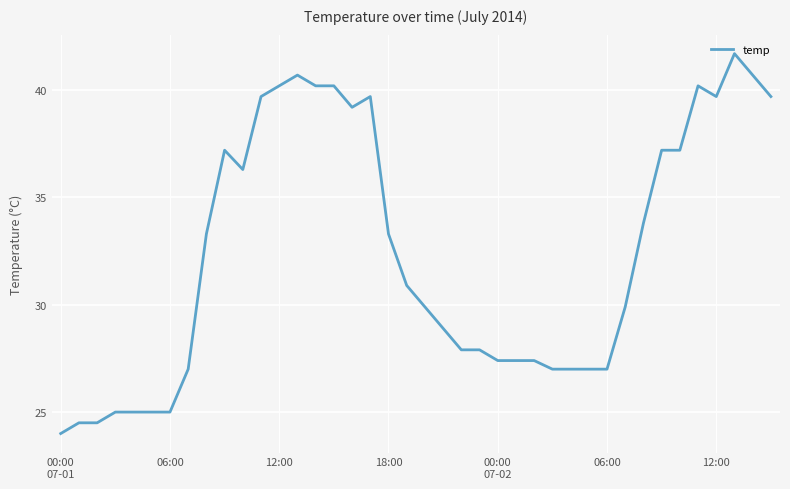

What is the difference between the maximum and minimum values?

17.7